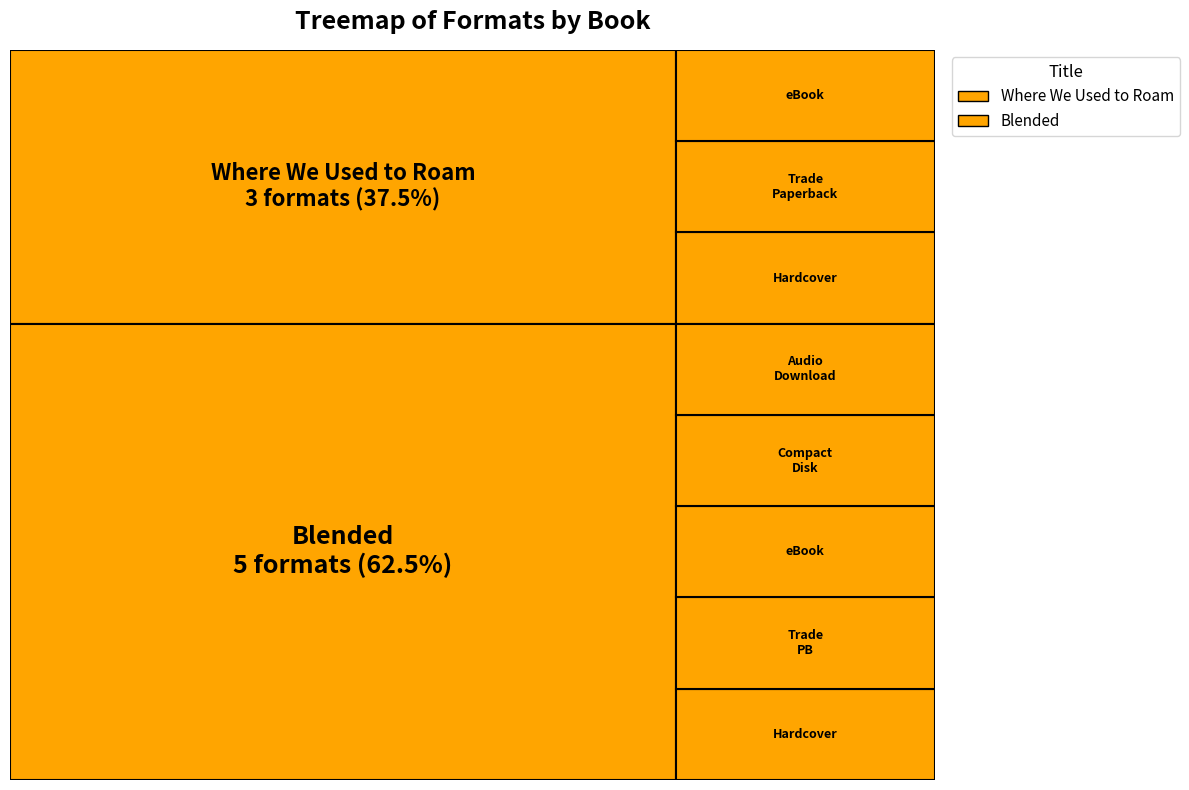

How many slices are in this pie chart?

8